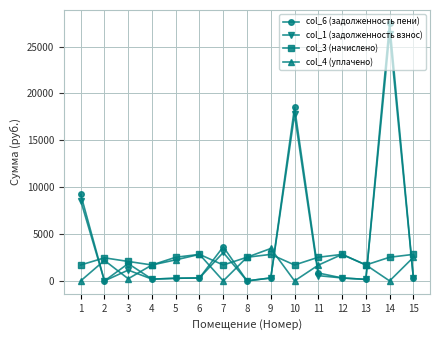

What is the total value across all series at 7?

8372.3